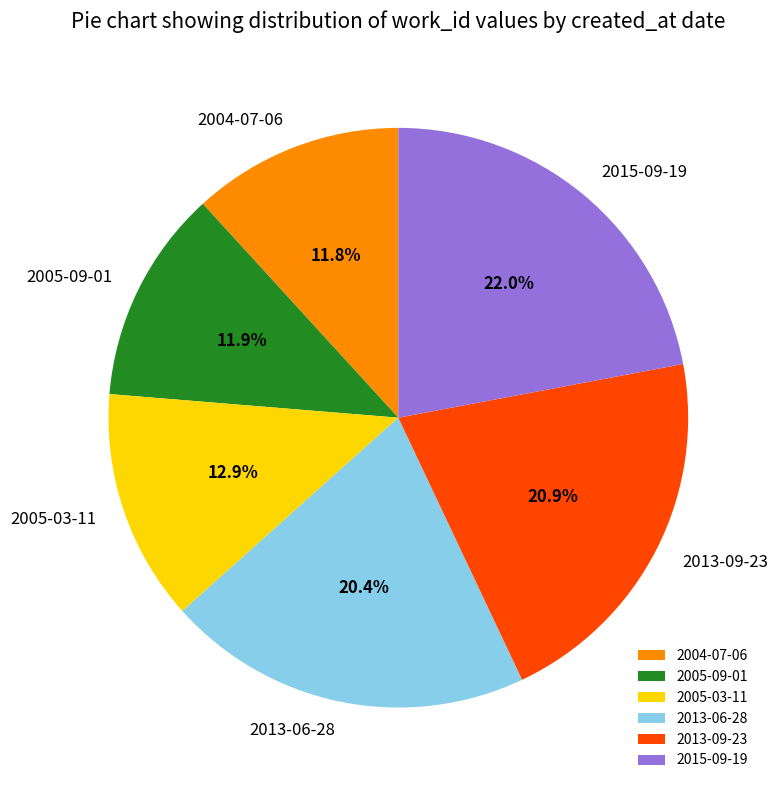

To the nearest percent, what is the difference between the largest and smallest slice percentages?

10%